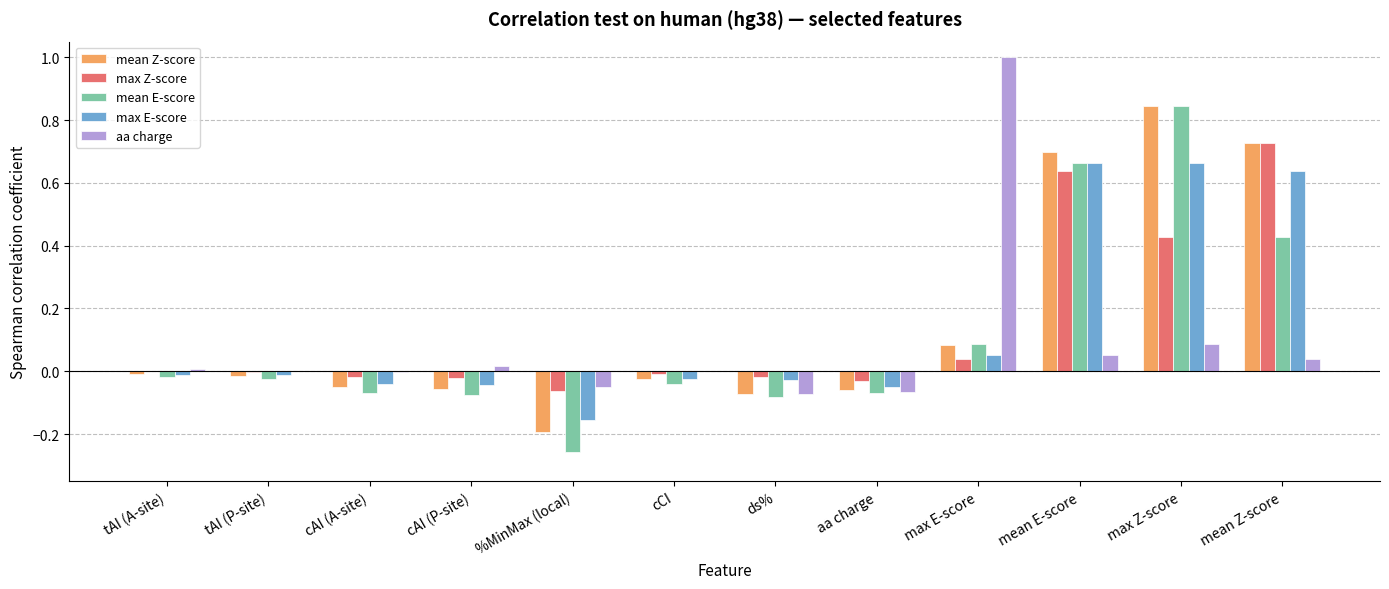

What is the total value across all series at max E-score?

1.3